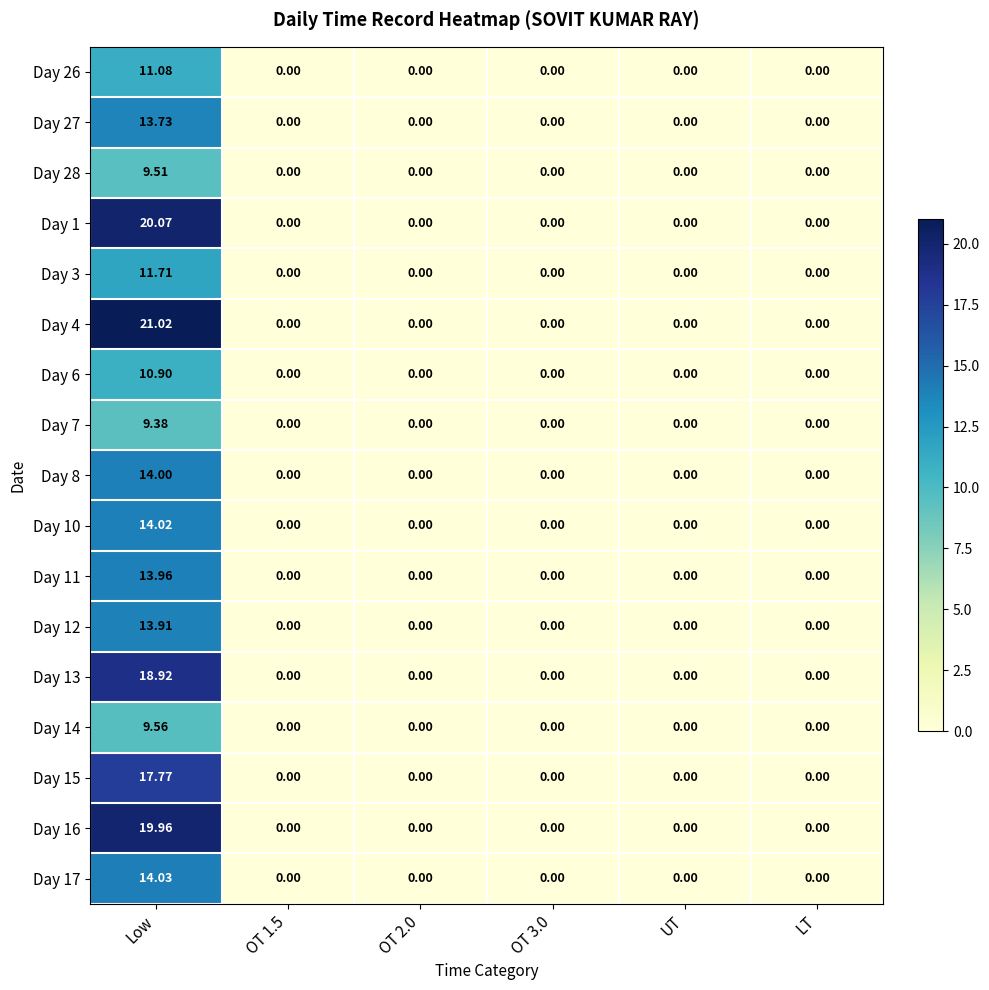

Count the number of categories in the chart.

6